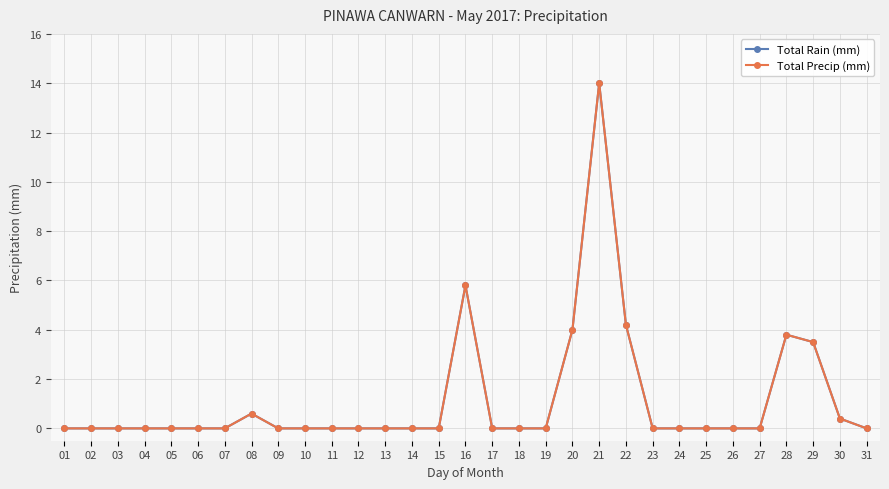

What is the sum of all Total Precip (mm) values?

36.3